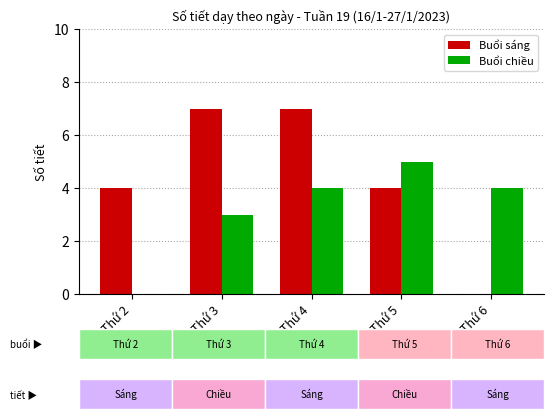

How many values in Buổi sáng are above zero?

4